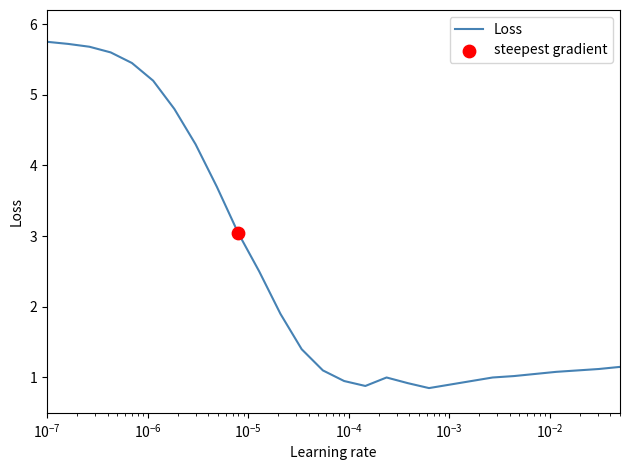

How many lines are shown in the chart?

1